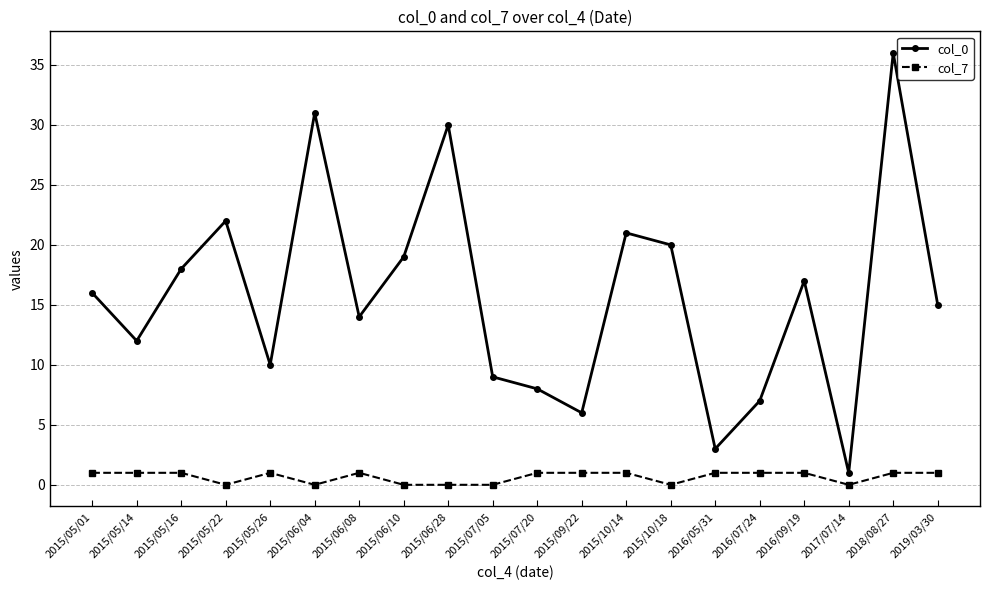

List the series in order of their overall mean, lowest first.

col_7, col_0